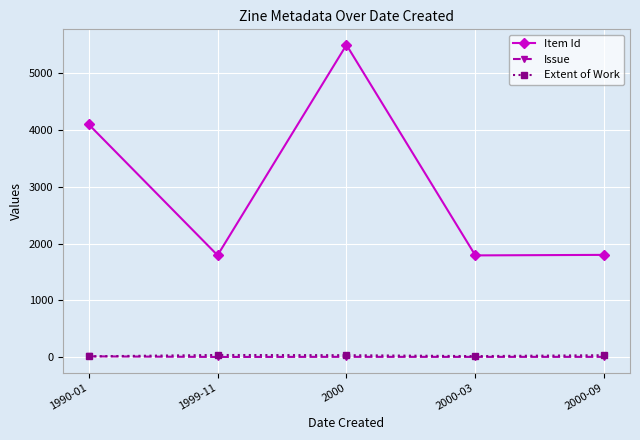

What is the value of the Issue point at the 5th from the left?

3